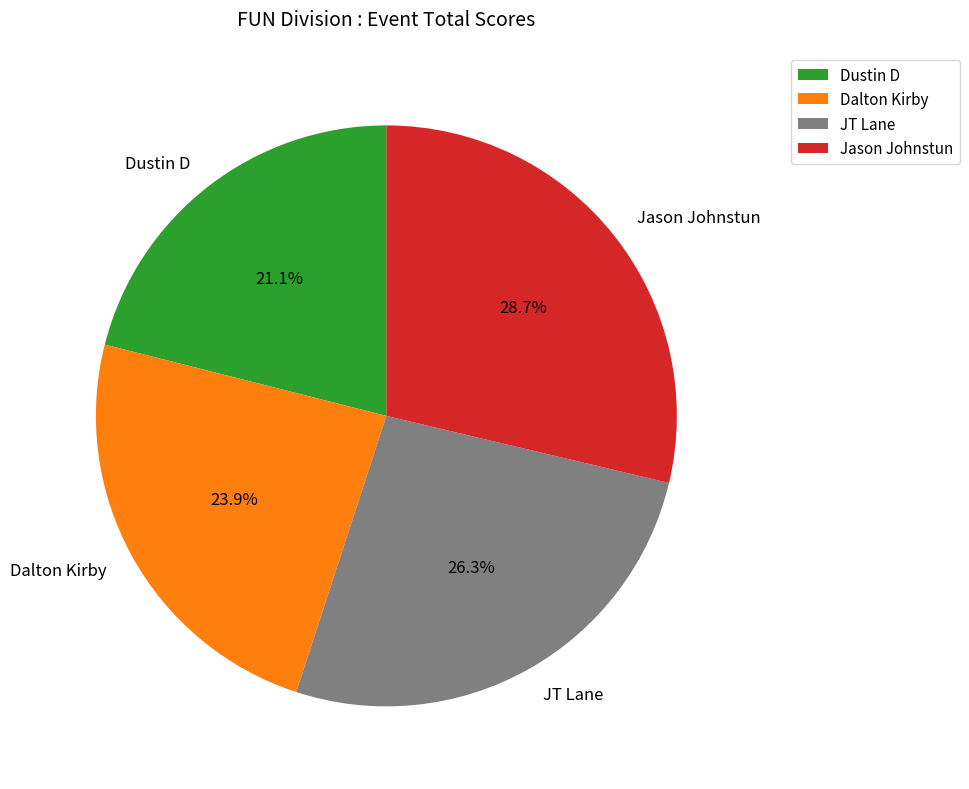

How many segments does this pie chart have?

4